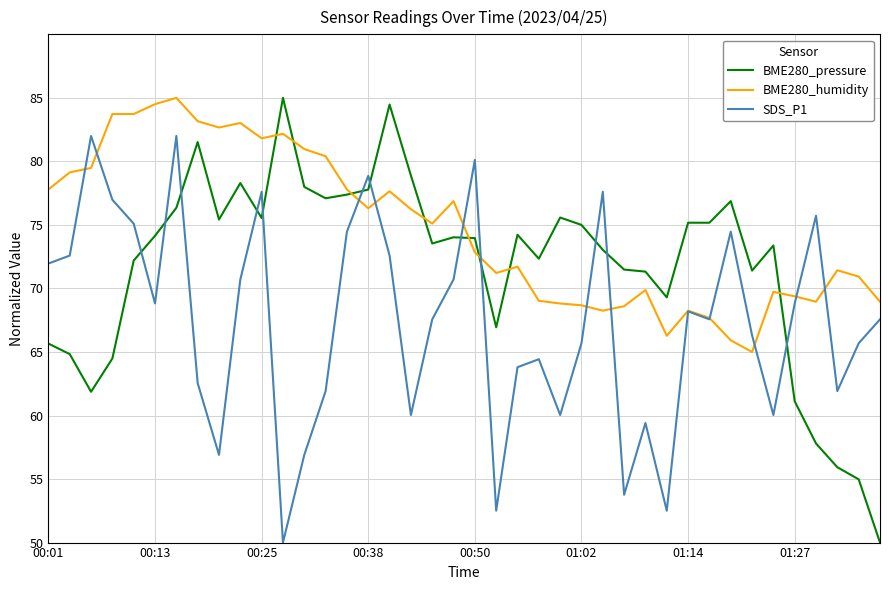

What is the greatest value displayed?

85.0